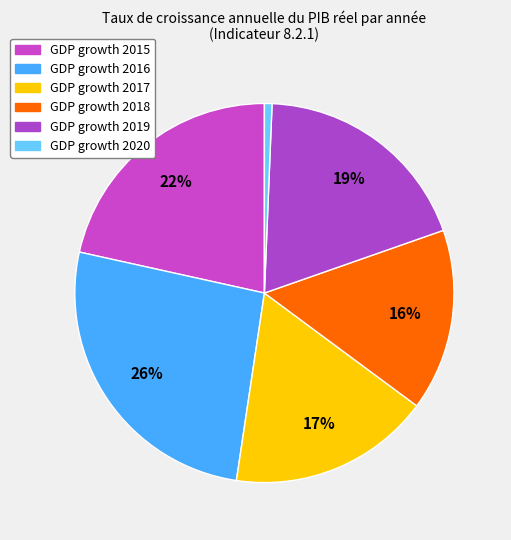

Rank the categories by value from highest to lowest.

2016, 2015, 2019, 2017, 2018, 2020